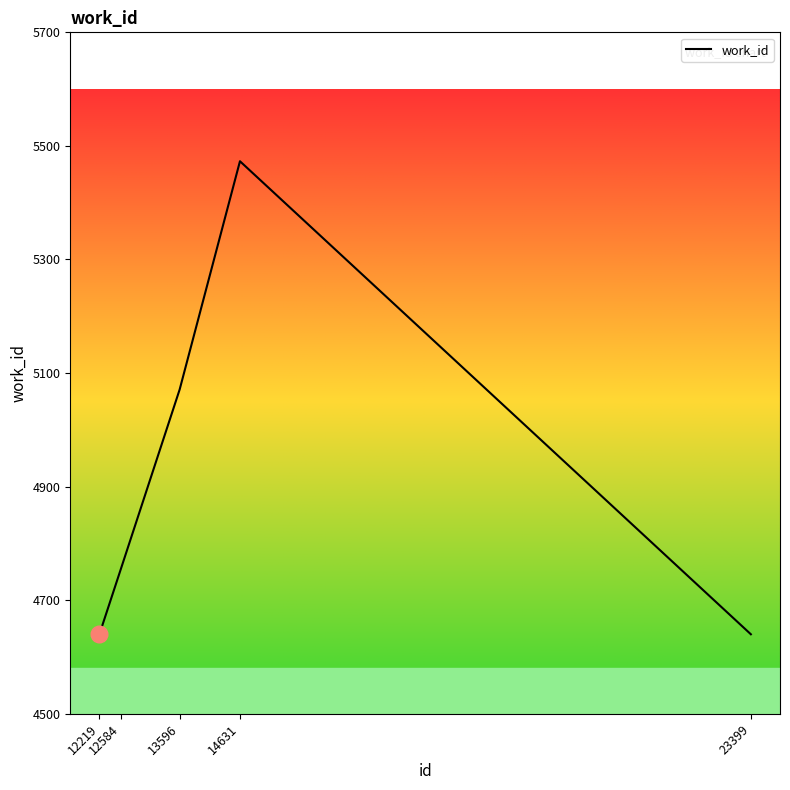

What is the minimum value shown in the chart?

4640